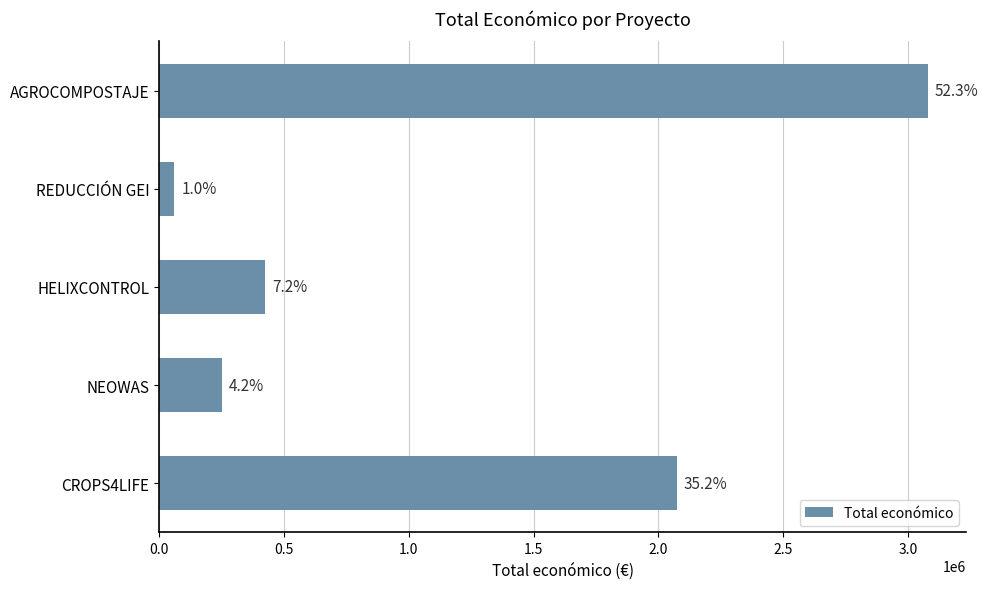

Does the chart contain any negative values?

No